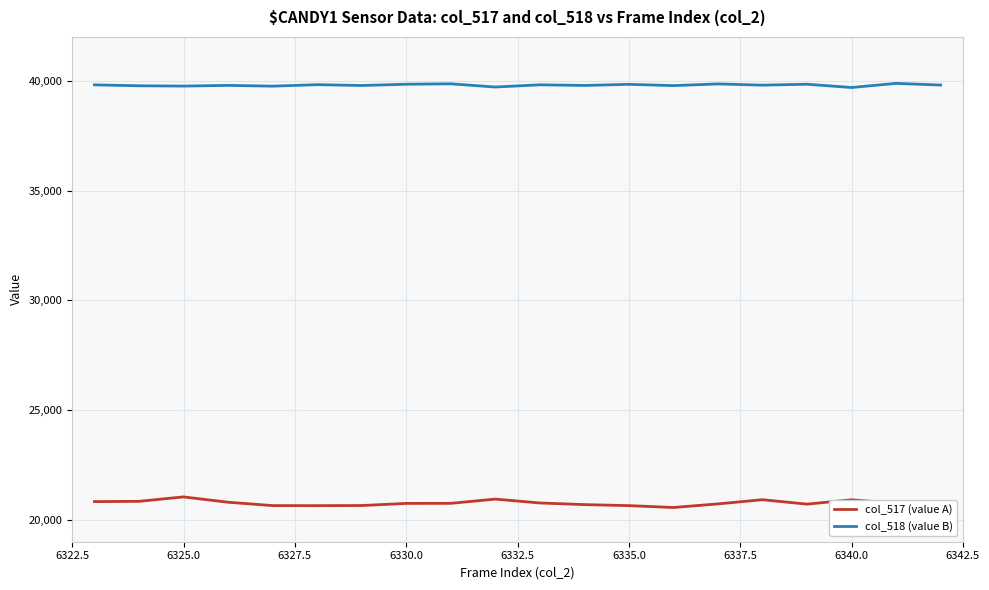

Which series has the largest total across all categories?

col_518 (value B)